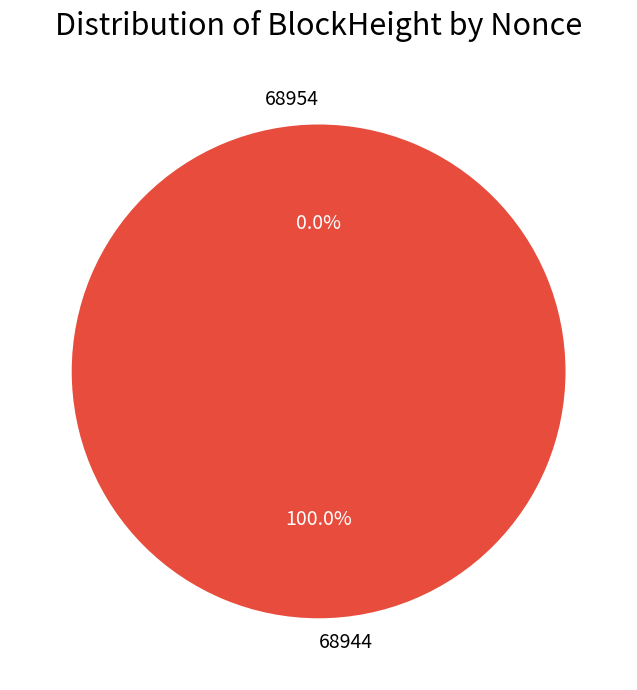

How many slices are in this pie chart?

2